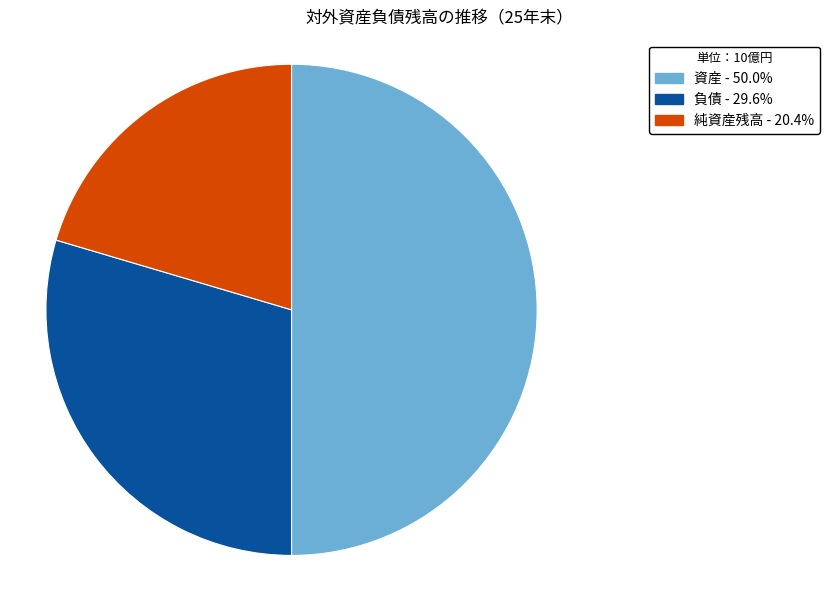

Does 純資産残高 represent more than half of the total?

No